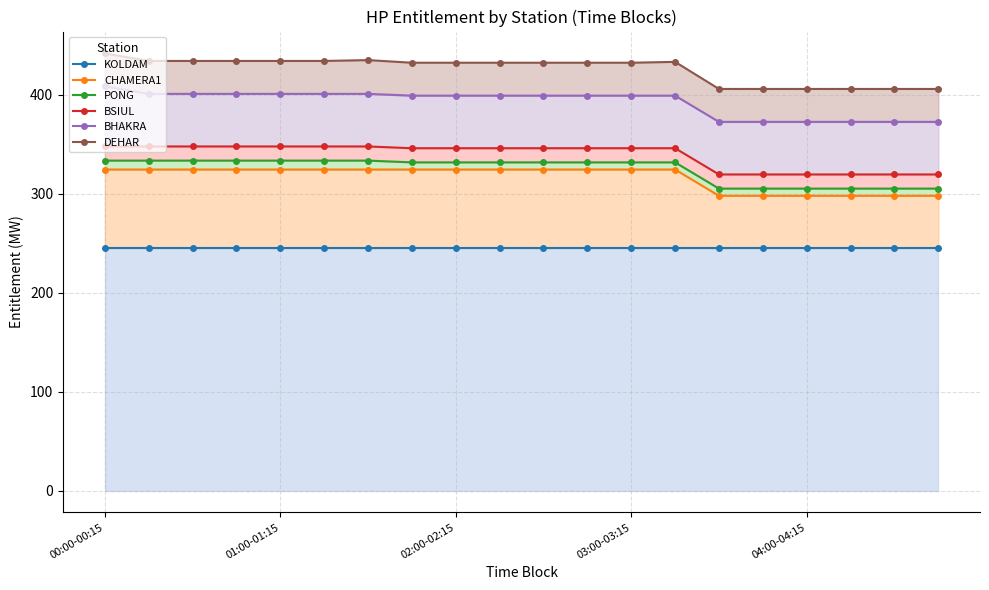

What is the difference between the second highest and second lowest values in the PONG series?

28.3